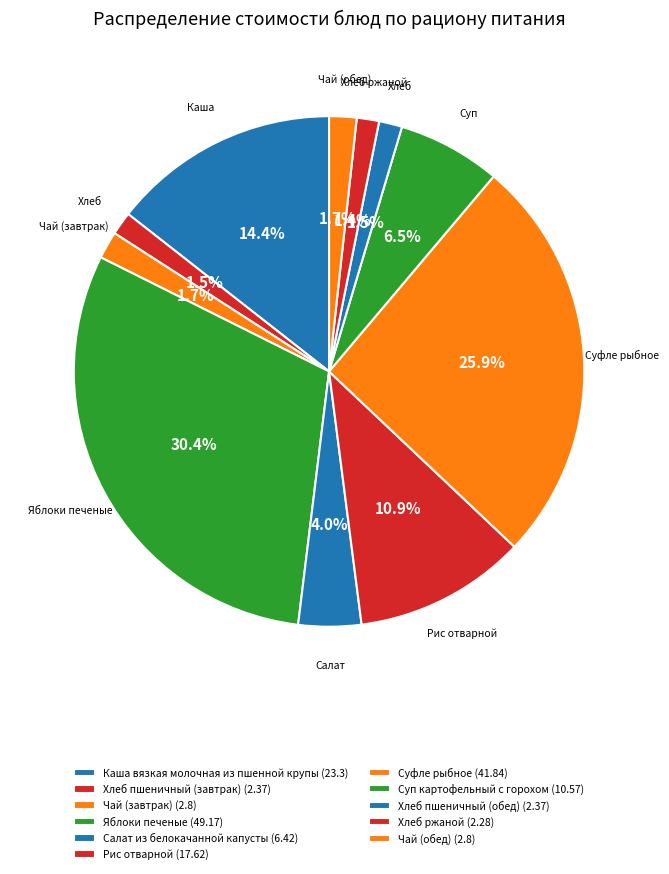

Count the number of slices in the pie.

11